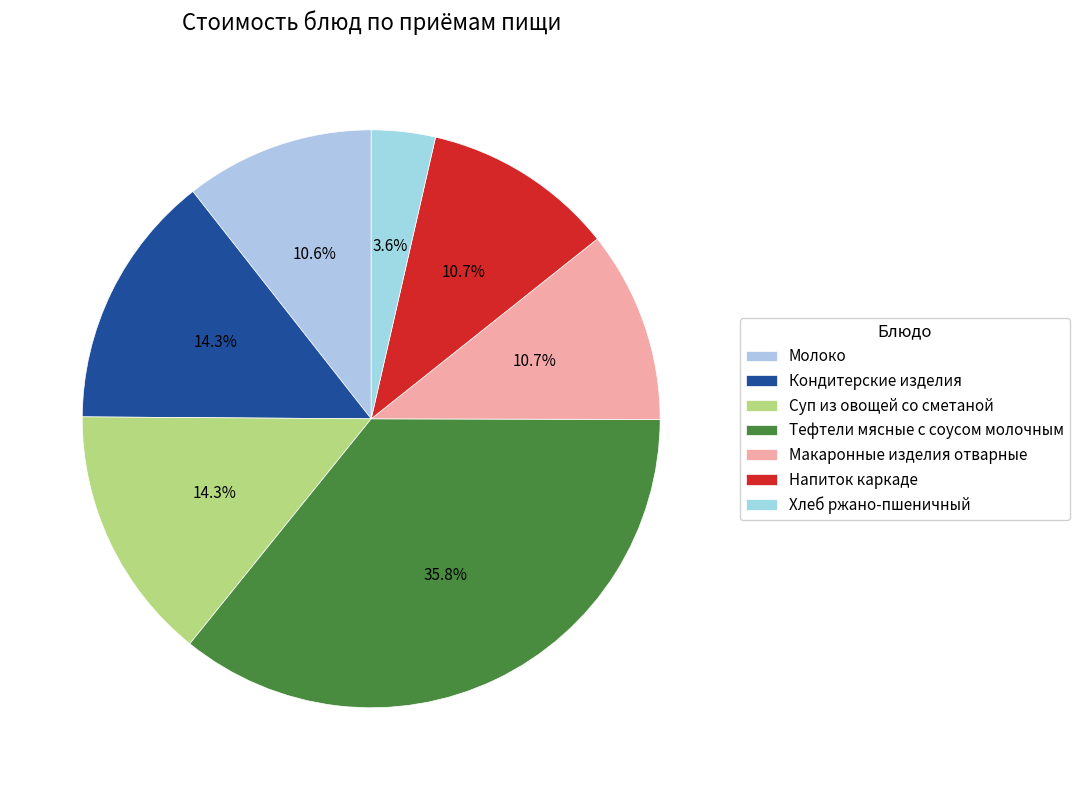

Count the number of slices in the pie.

7